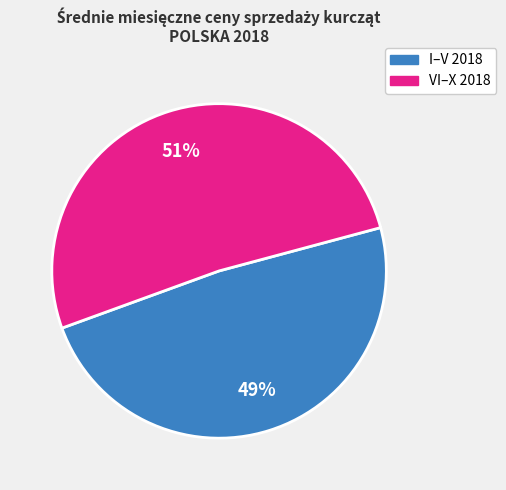

Is there a majority slice in this chart?

Yes